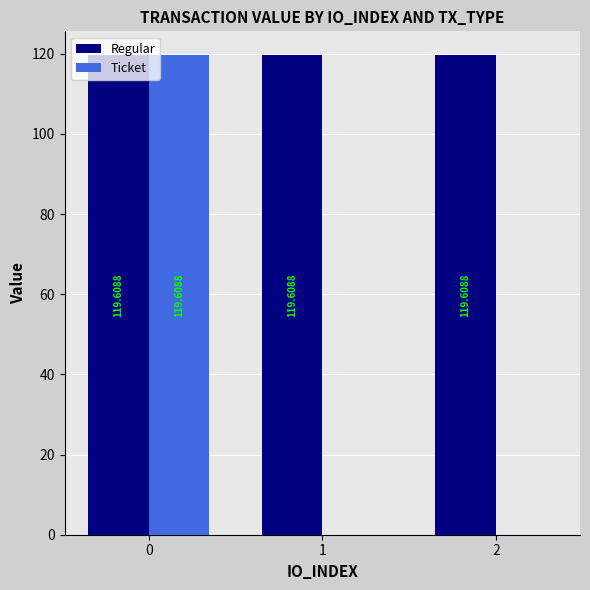

What are all the series names shown in the legend?

Regular, Ticket